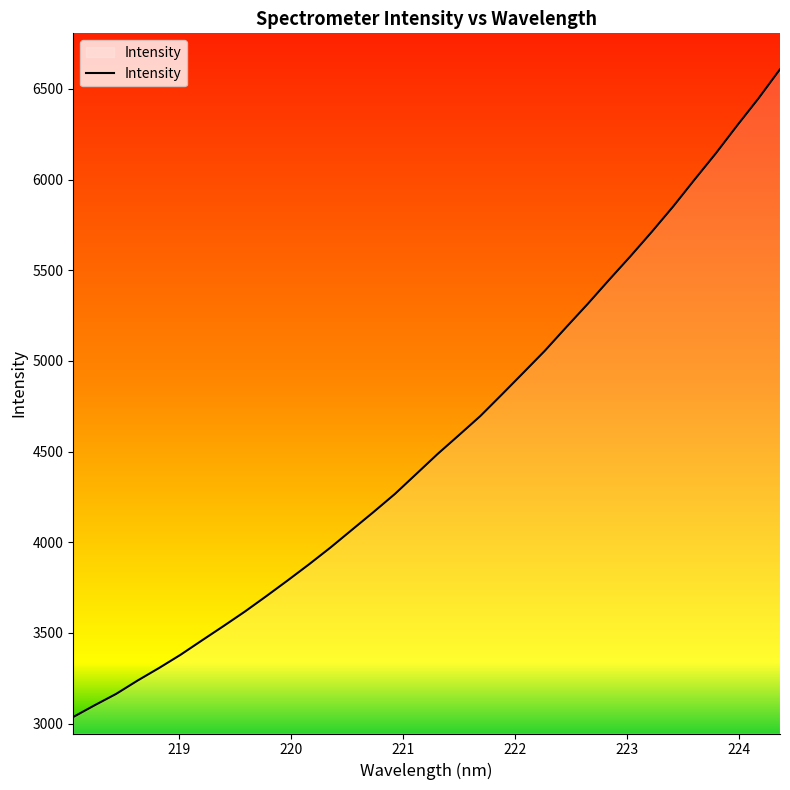

What is the maximum value shown in the chart?

6608.4